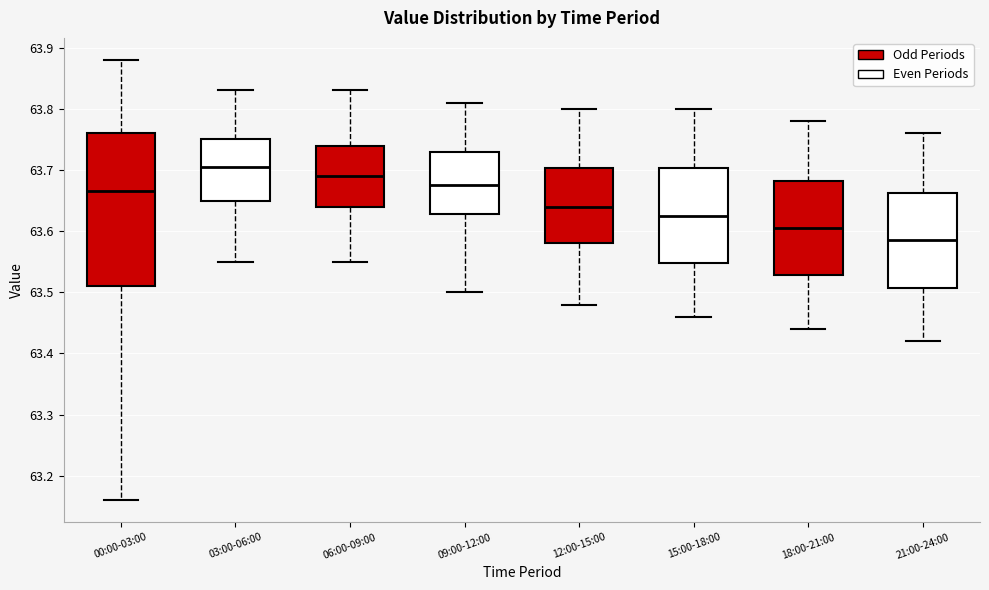

Comparing the boxes themselves (not the whiskers), which one is the tallest?

00:00-03:00